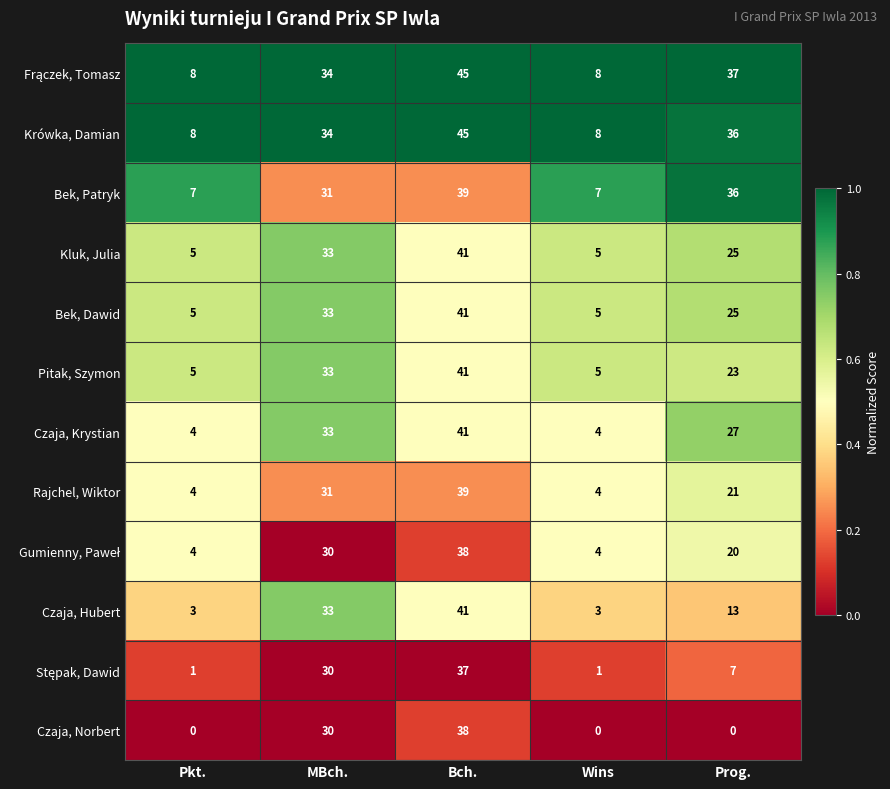

How many Czaja, Krystian values are between 4 and 33?

4